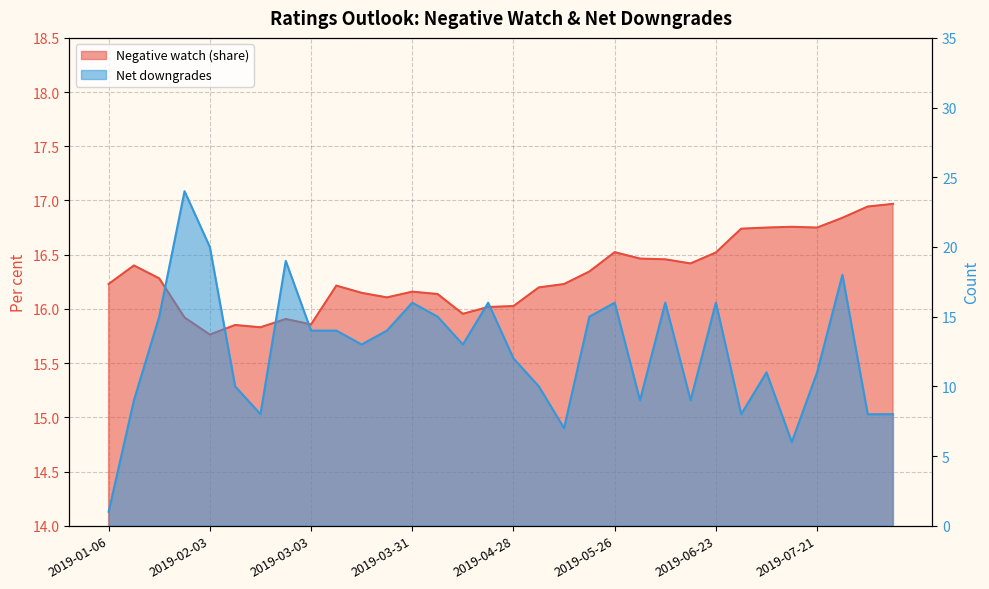

Reading left to right, what are all the values shown in this chart?

Negative watch (share): 16.2	16.4	16.3	15.9	15.8	15.9	15.8	15.9	15.9	16.2	16.1	16.1	16.2	16.1	16.0	16.0	16.0	16.2	16.2	16.3	16.5	16.5	16.5	16.4	16.5	16.7	16.8	16.8	16.8	16.8	16.9	17.0
Net downgrades: 1.0	9.0	15.0	24.0	20.0	10.0	8.0	19.0	14.0	14.0	13.0	14.0	16.0	15.0	13.0	16.0	12.0	10.0	7.0	15.0	16.0	9.0	16.0	9.0	16.0	8.0	11.0	6.0	11.0	18.0	8.0	8.0